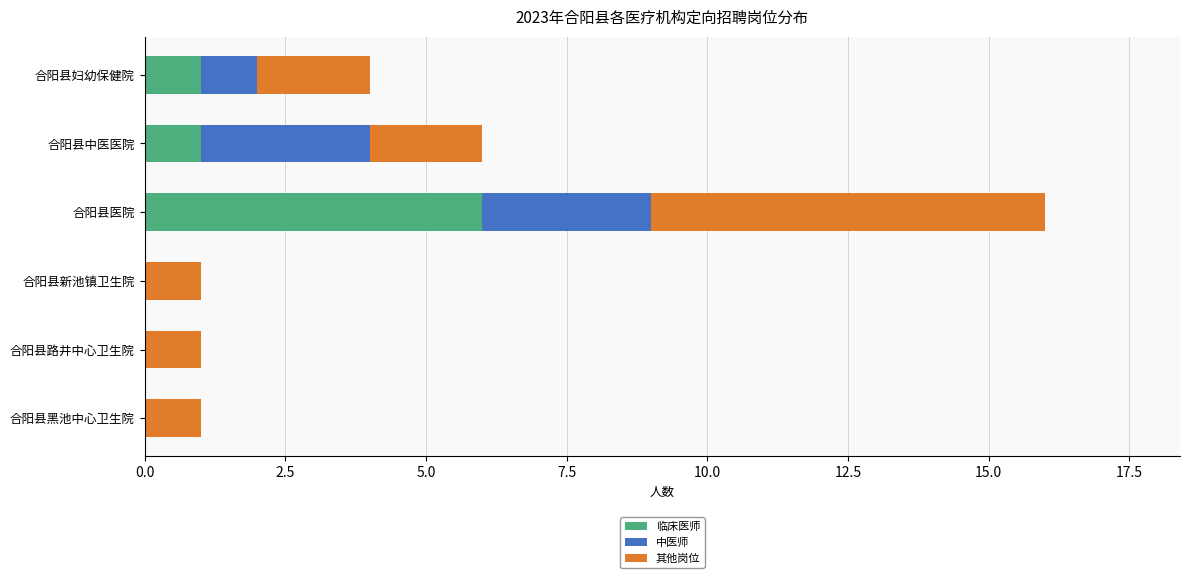

What is the total value across all series at 合阳县中医医院?

6